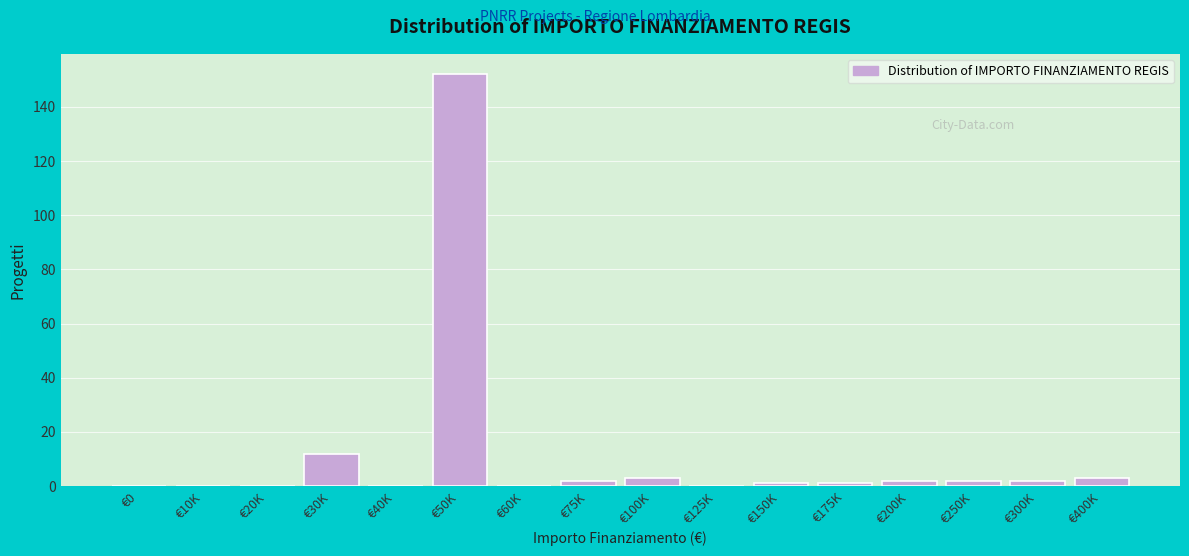

Reading left to right, extract all data points from this chart.

€0=0	€10K=0	€20K=0	€30K=12	€40K=0	€50K=152	€60K=0	€75K=2	€100K=3	€125K=0	€150K=1	€175K=1	€200K=2	€250K=2	€300K=2	€400K=3